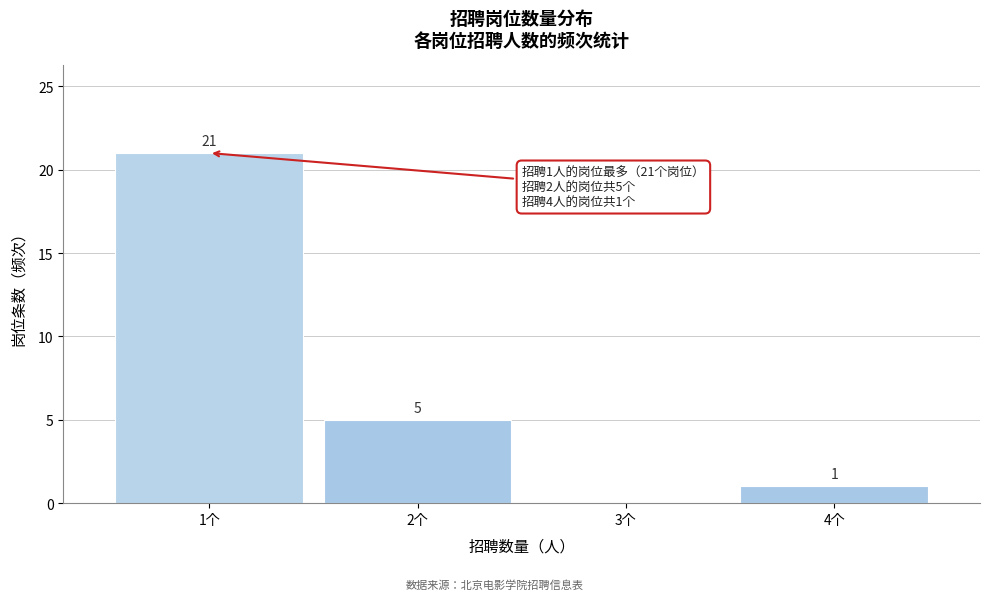

Reading left to right, extract all data points from this chart.

1个=21	2个=5	3个=0	4个=1